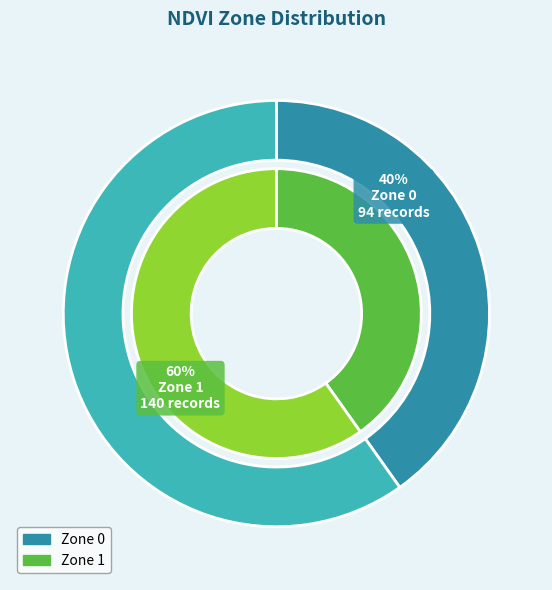

How many segments does this pie chart have?

2